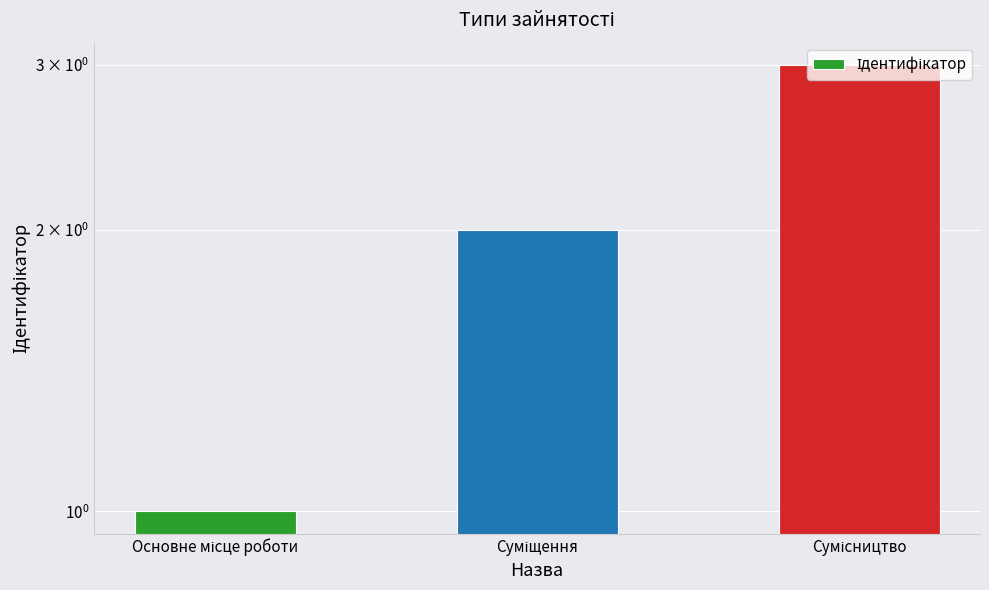

Reading left to right, extract all data points from this chart.

Основне місце роботи=1	Суміщення=2	Сумісництво=3